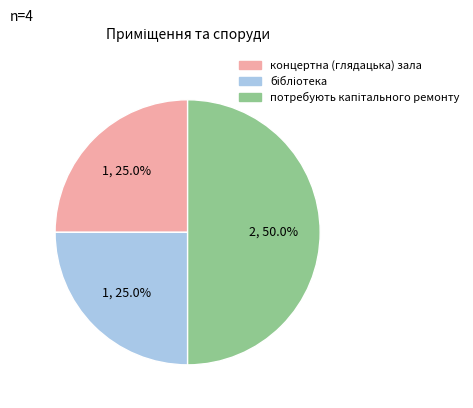

Does концертна (глядацька) зала represent more than half of the total?

No